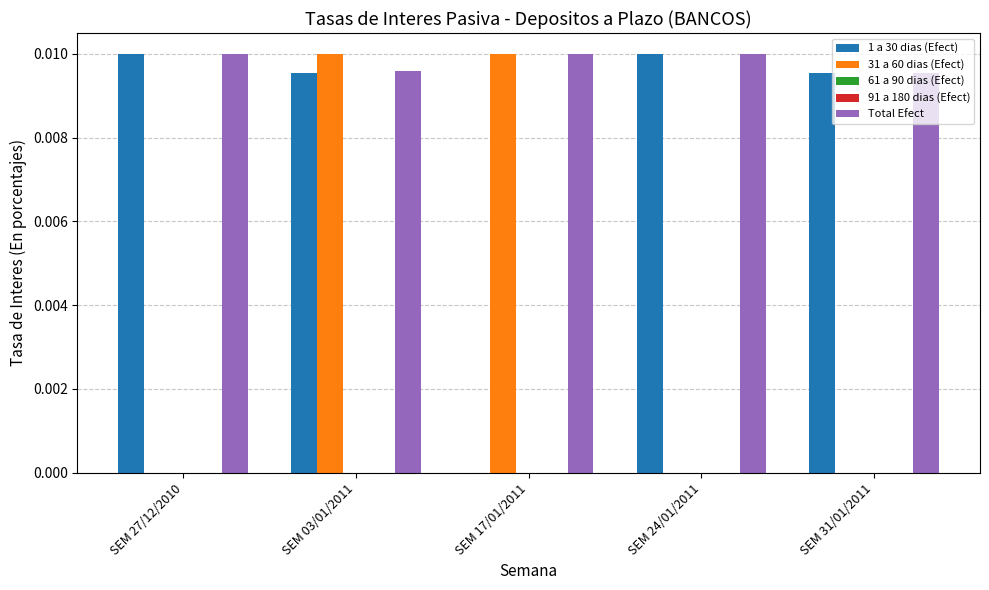

What is the label of the 2nd bar from the left?

SEM 03/01/2011